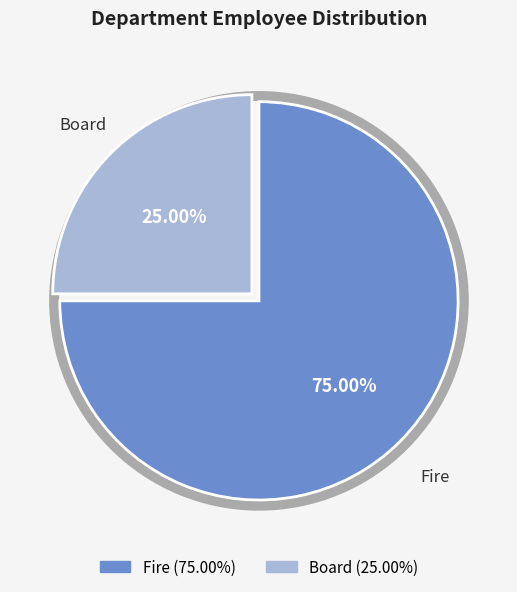

Rank the categories by value from highest to lowest.

Fire, Board